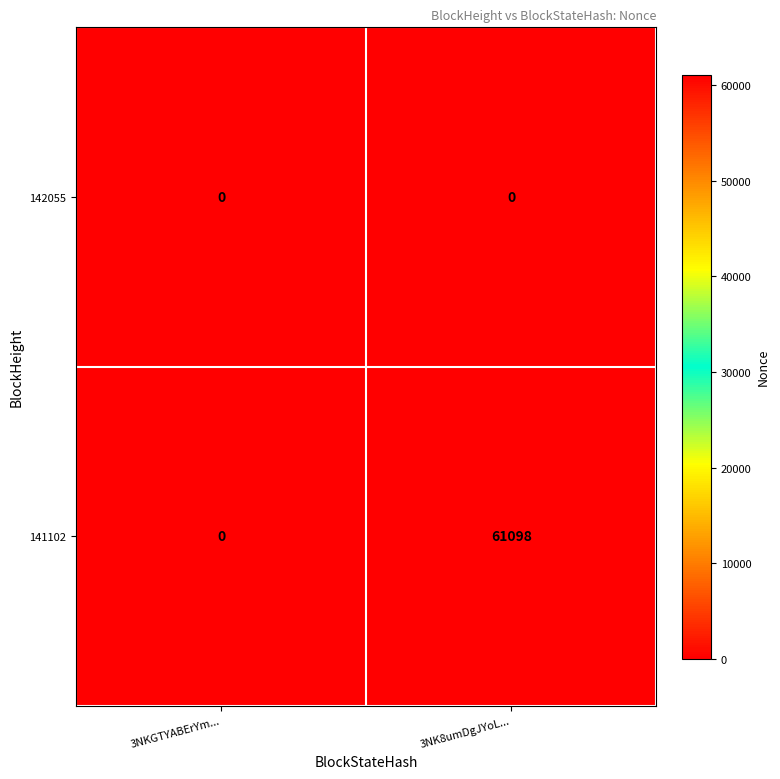

True or false: 141102 has a value of 61098 at 3NK8umDgJYoL....

True